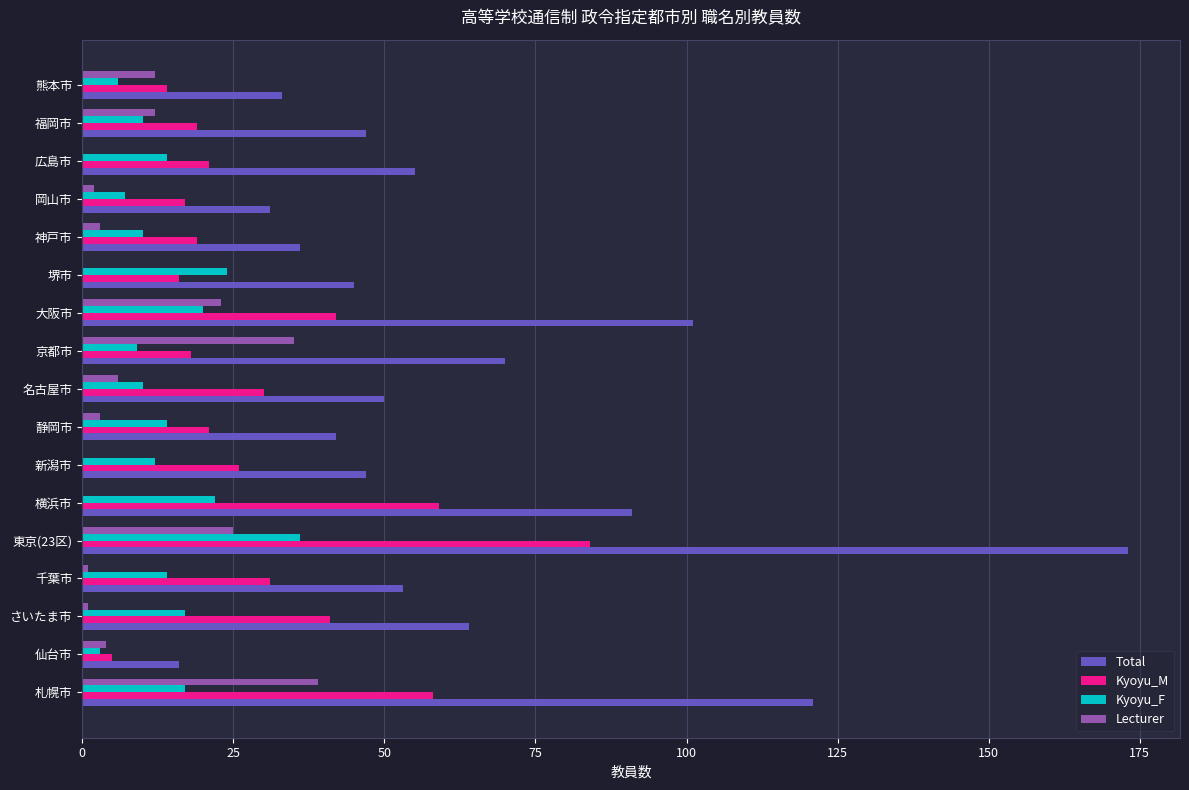

What is the sum of all Kyoyu_F values?

245